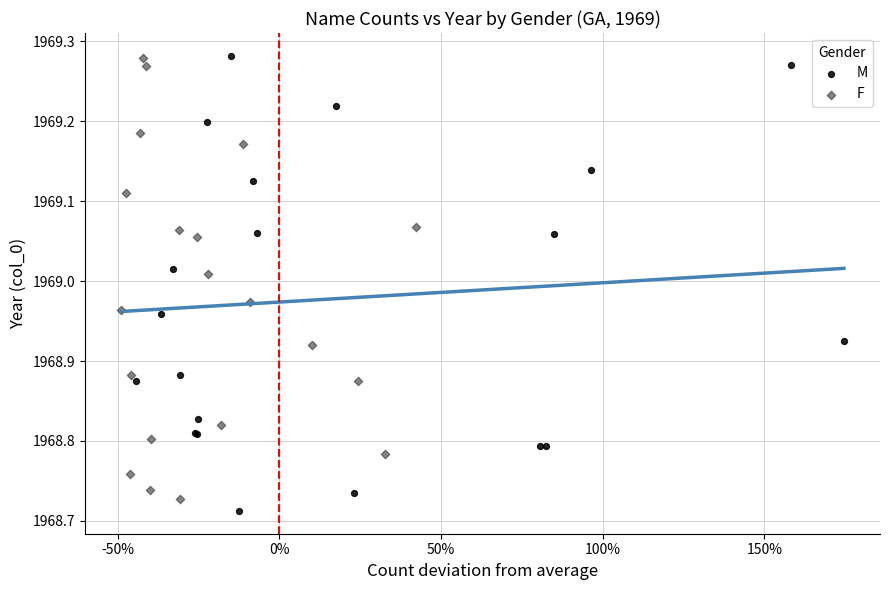

What are all the series names shown in the legend?

M, F